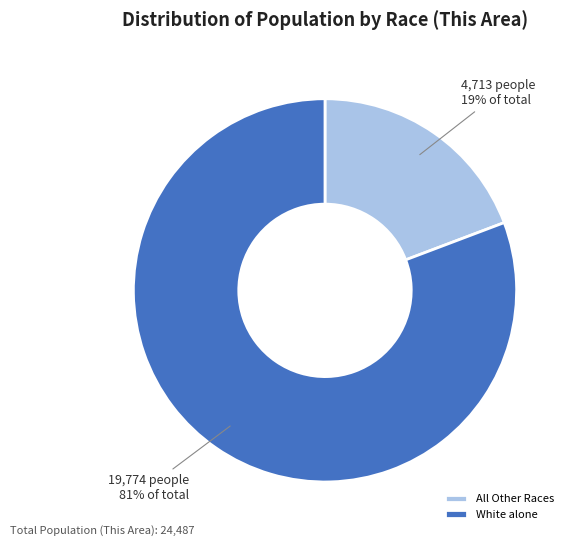

Rank the categories by value from highest to lowest.

White alone, All Other Races